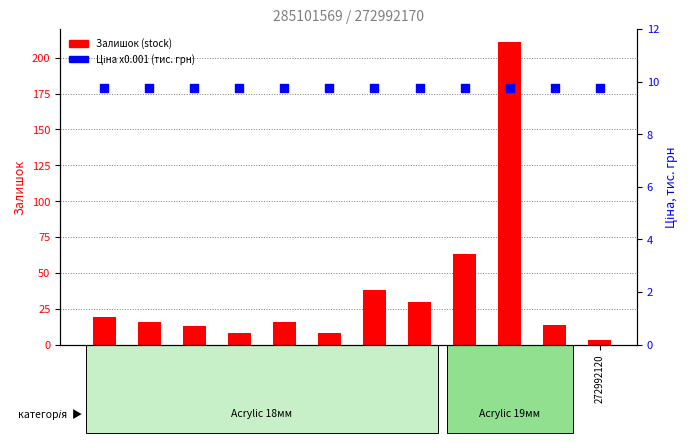

Which series has the widest spread of Y values?

Залишок (stock)